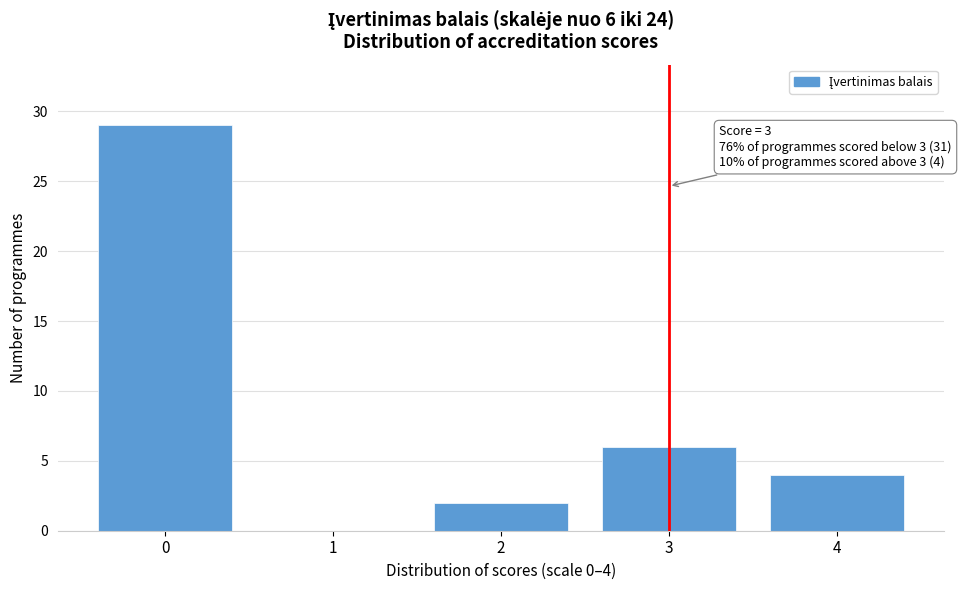

Reading left to right, extract all data points from this chart.

0=29	1=0	2=2	3=6	4=4